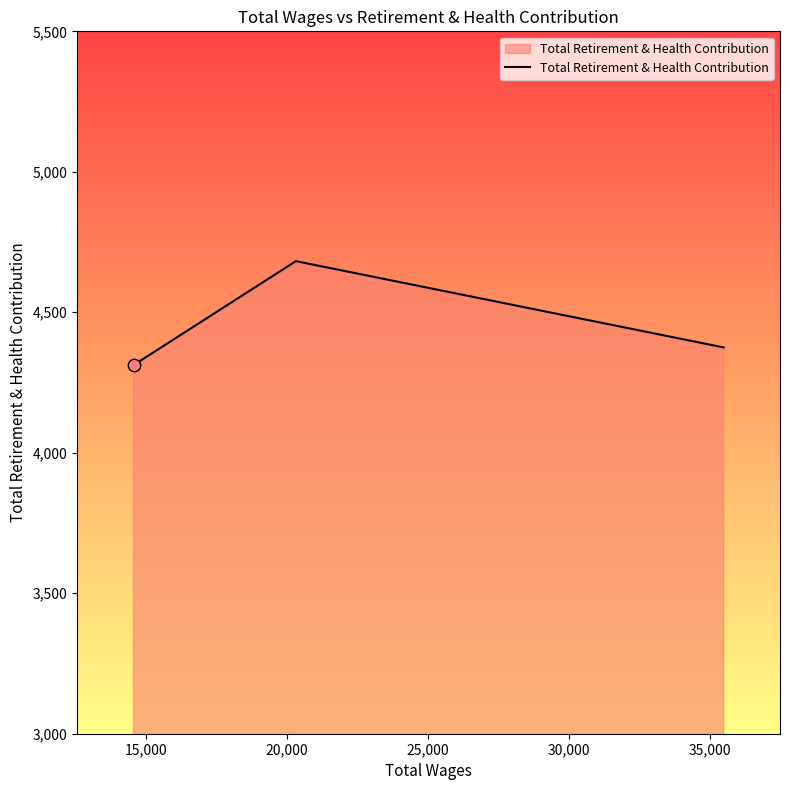

What is the minimum value shown in the chart?

4312